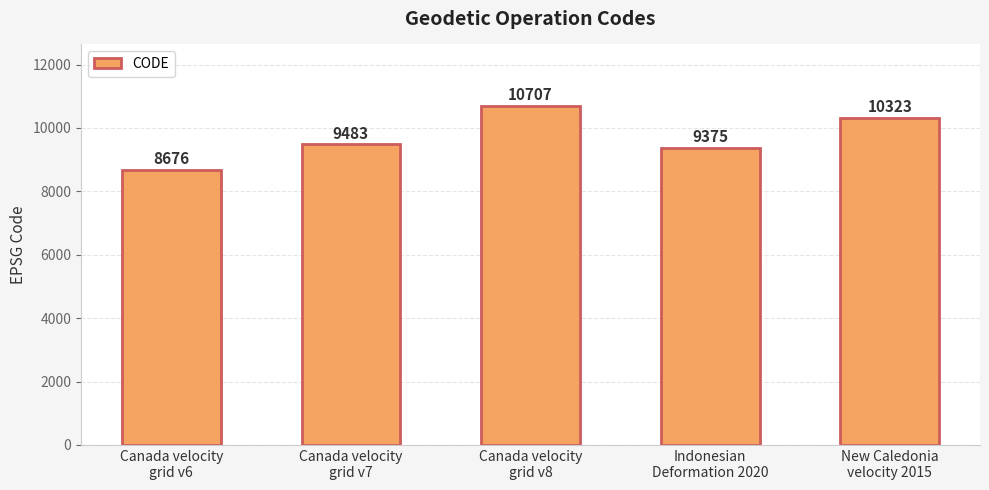

Which label corresponds to the smallest value in the chart?

Canada velocity
grid v6